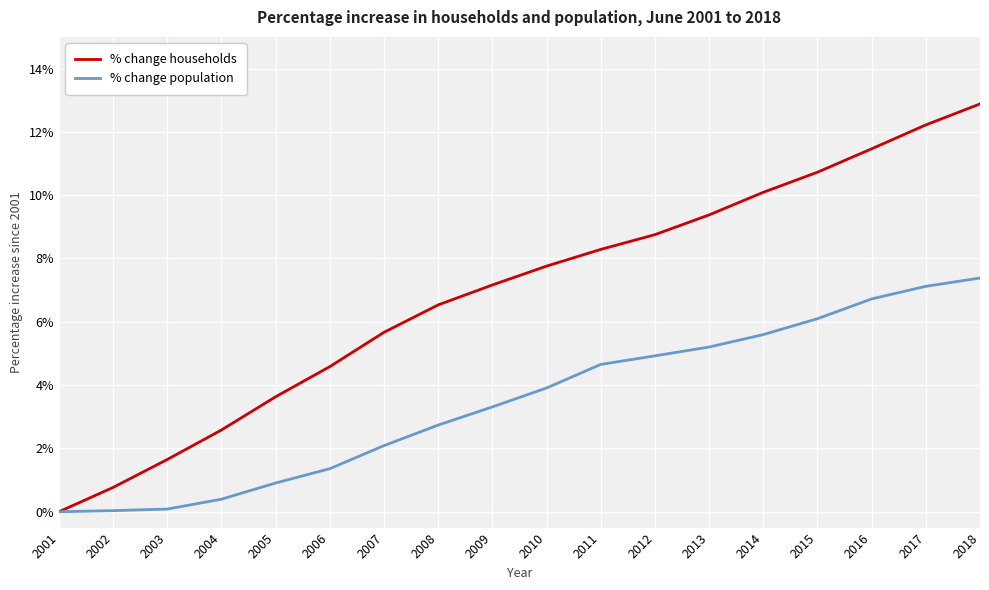

Rank the series at 2004 from highest to lowest value.

% change households, % change population